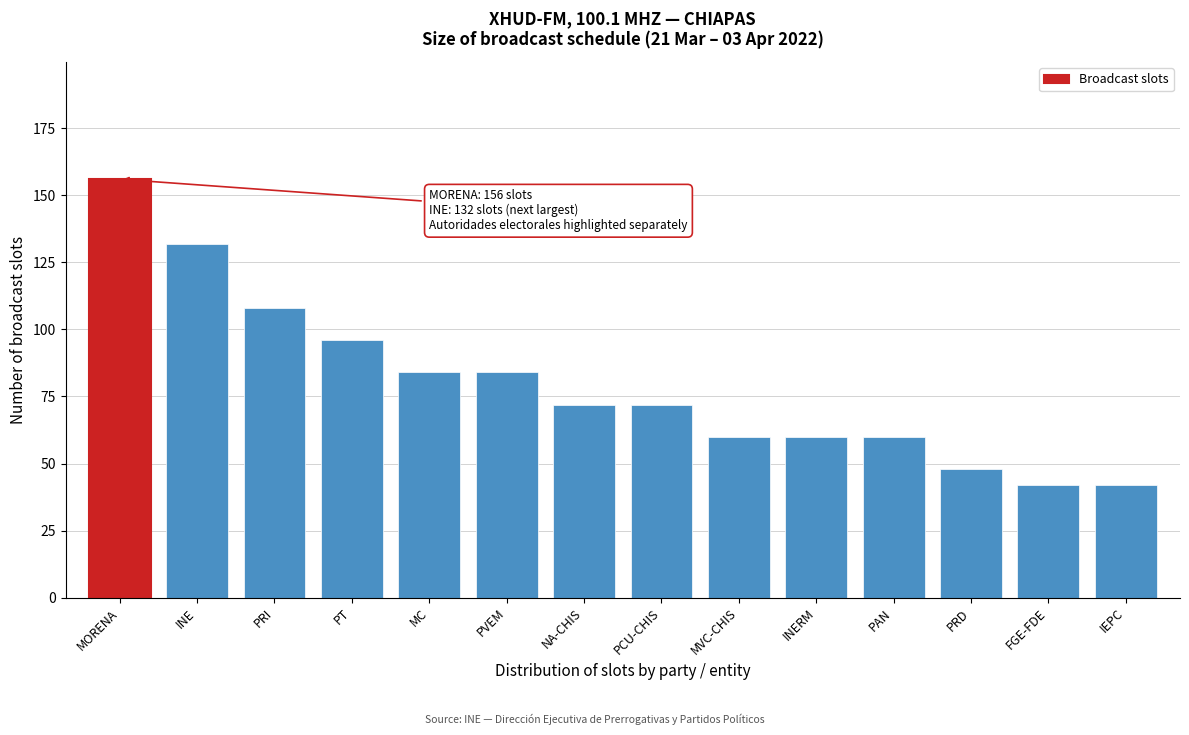

Reading right to left, extract all data points from this chart.

IEPC=42	FGE-FDE=42	PRD=48	PAN=60	INERM=60	MVC-CHIS=60	PCU-CHIS=72	NA-CHIS=72	PVEM=84	MC=84	PT=96	PRI=108	INE=132	MORENA=156